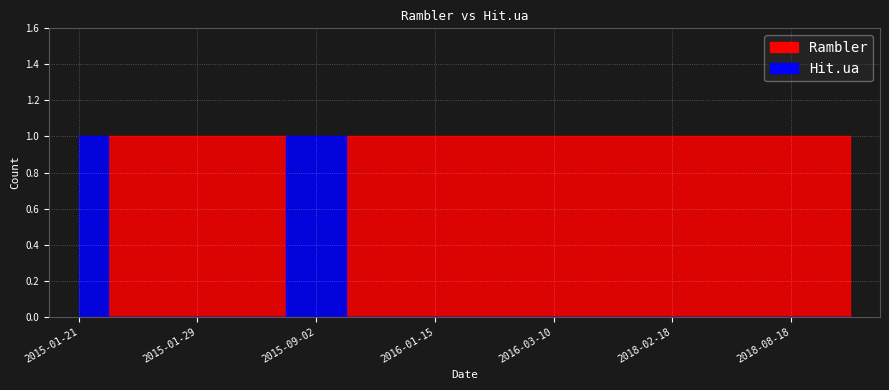

Is the value of Rambler at 2016-01-15 greater than the value of Hit.ua at 2015-01-27?

Yes